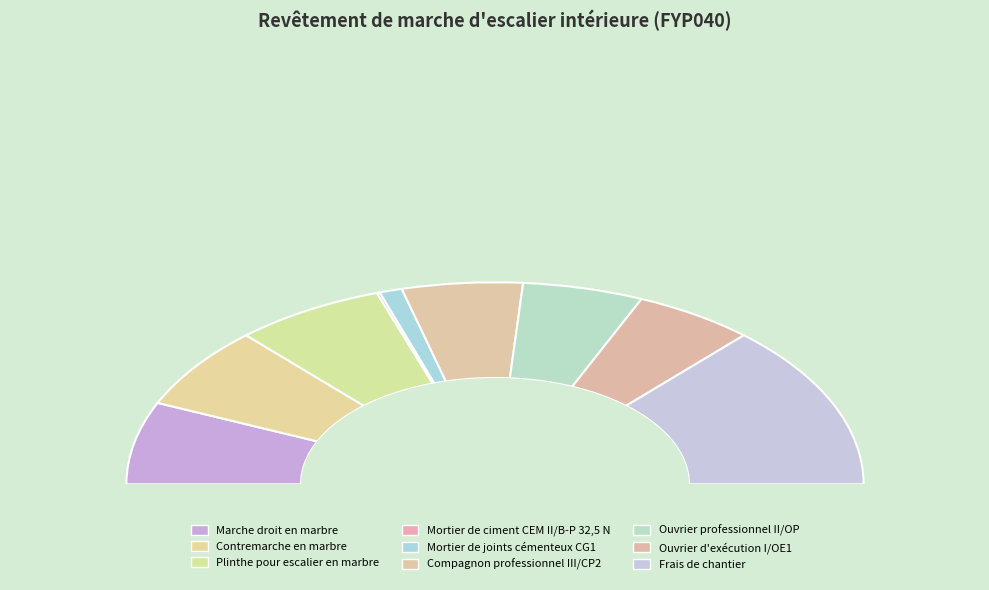

Rank the categories by value from lowest to highest.

Mortier de ciment CEM II/B-P 32,5 N, Mortier de joints cémenteux CG1, Compagnon professionnel III/CP2, Ouvrier professionnel II/OP, Ouvrier d'exécution I/OE1, Marche droit en marbre, Contremarche en marbre, Plinthe pour escalier en marbre, Frais de chantier